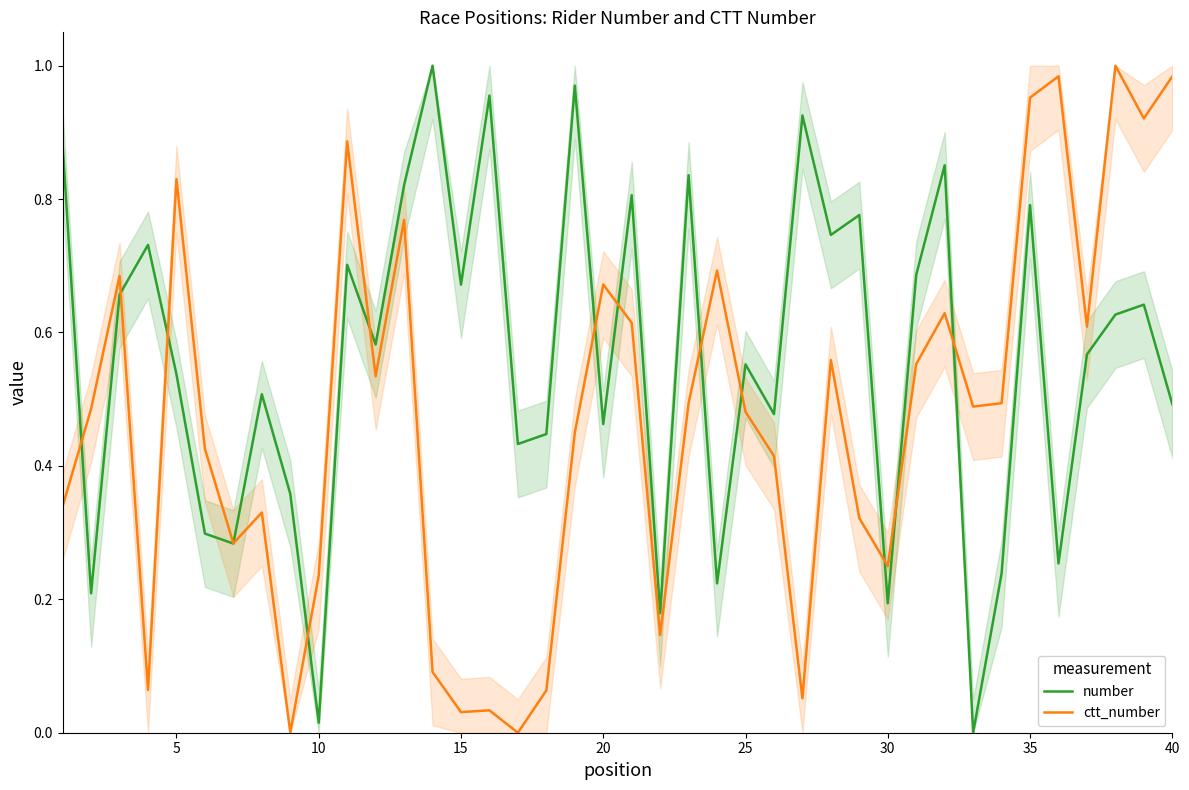

Which series has the largest total across all categories?

number